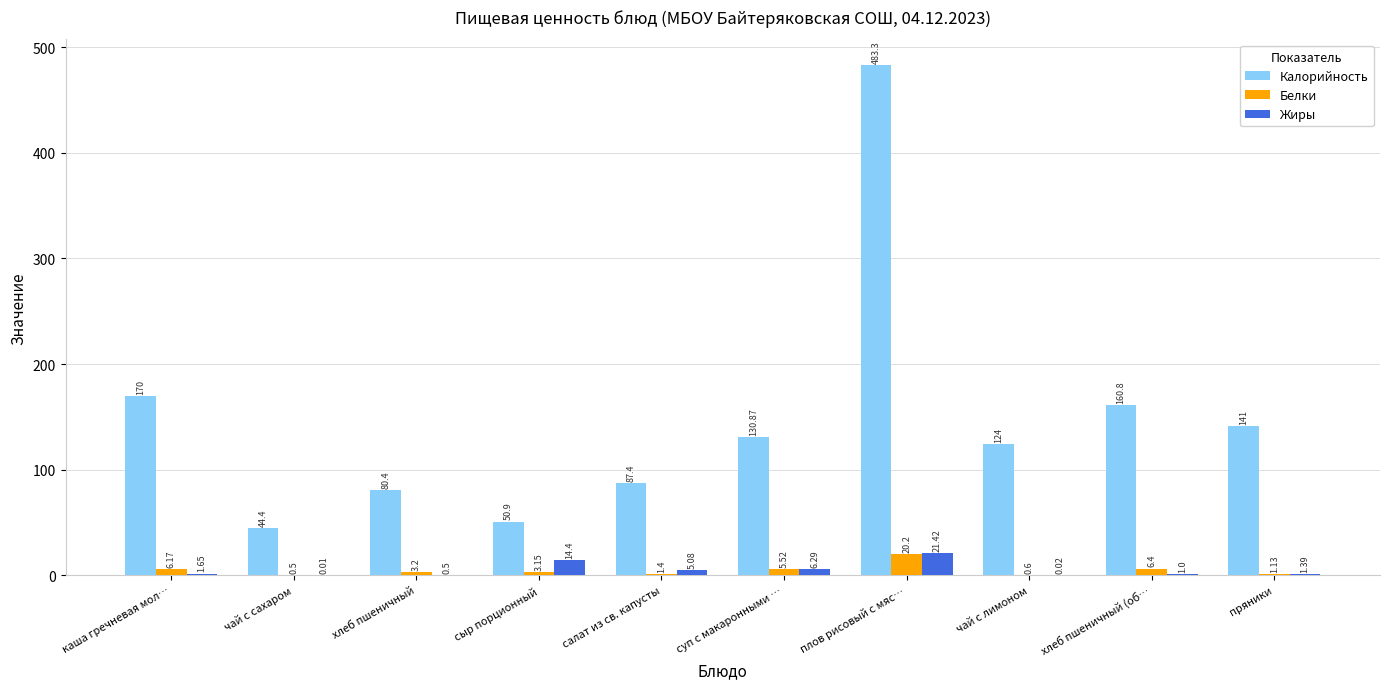

What are all the series names shown in the legend?

Калорийность, Белки, Жиры